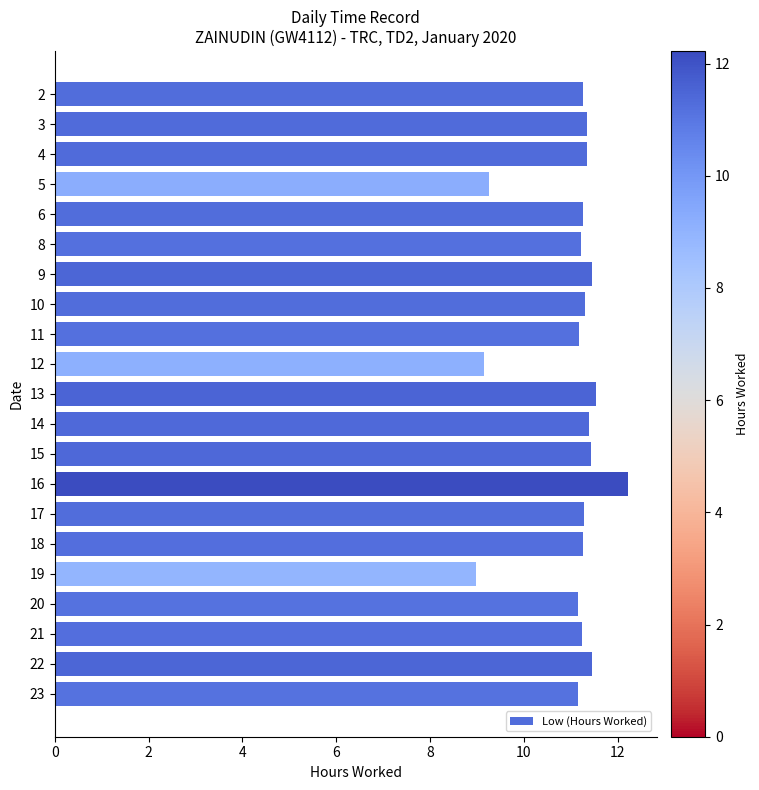

What is the ratio of the value at 8 to the value at 12?

1.2